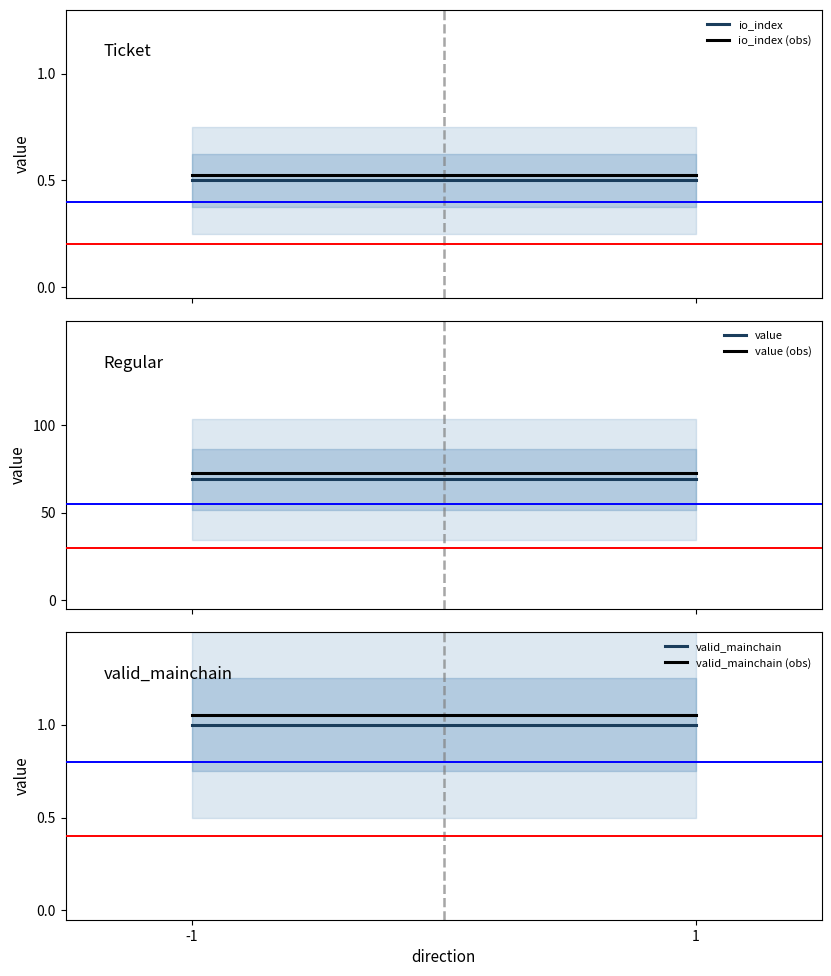

What is the minimum value for valid_mainchain (obs)?

1.1